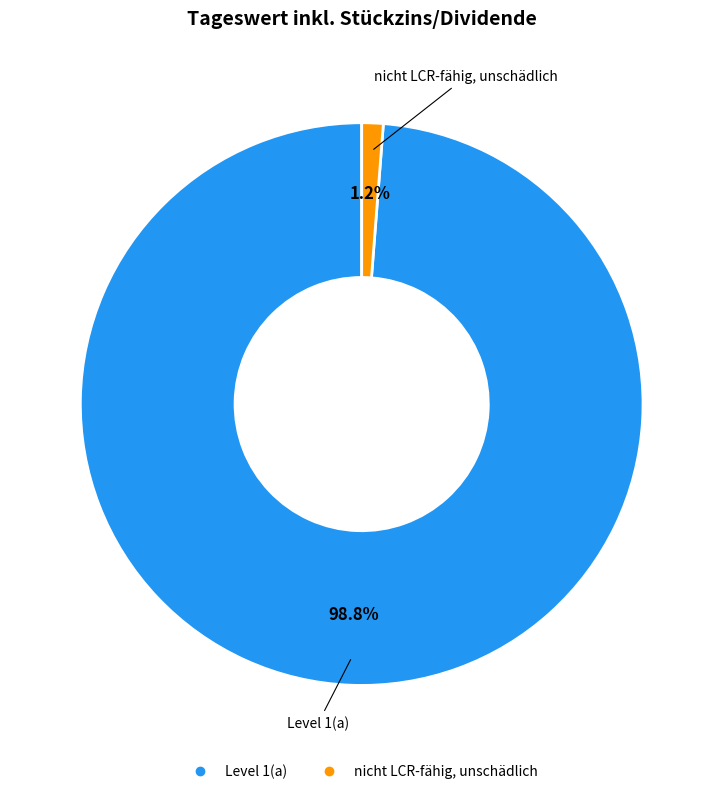

To the nearest percent, what is the difference between the Level 1(a) and nicht LCR-fähig, unschädlich slice percentages?

98%